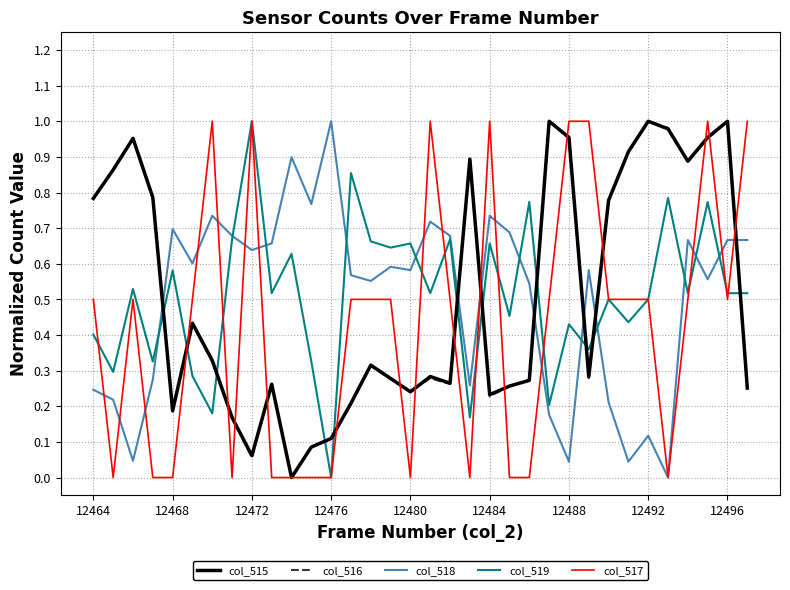

After their last crossing, which series has the higher values: col_515 or col_518?

col_518